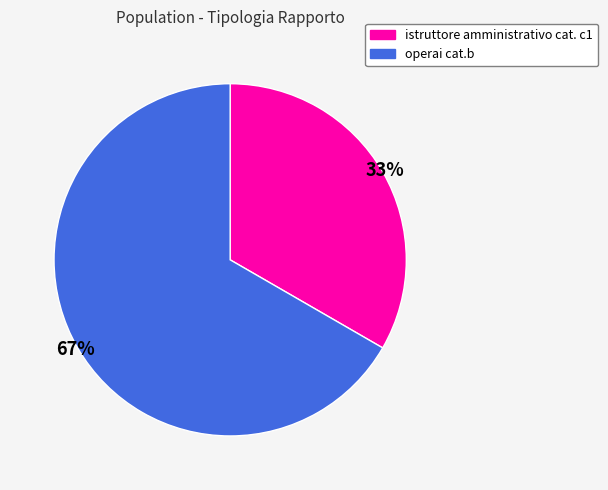

Which slice is the smallest?

istruttore amministrativo cat. c1